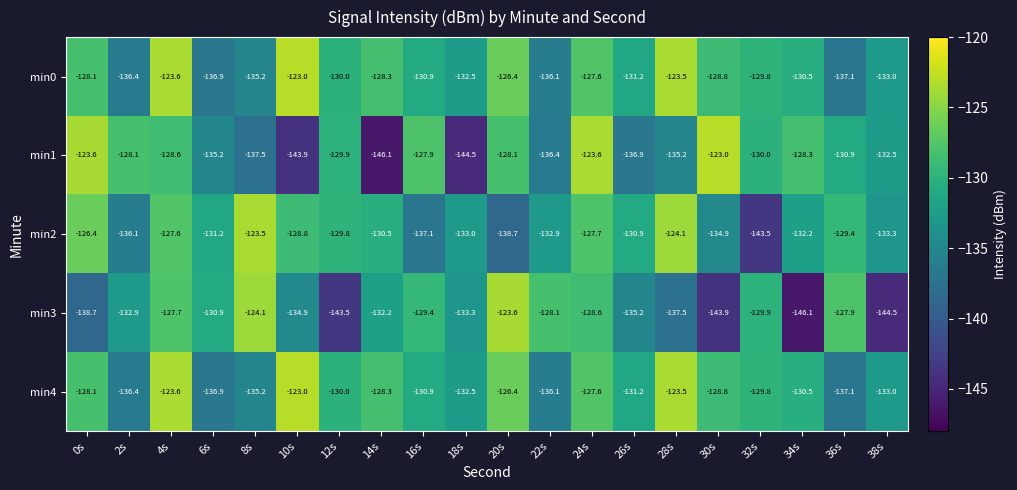

At which category is the sum across all series the highest?

4s